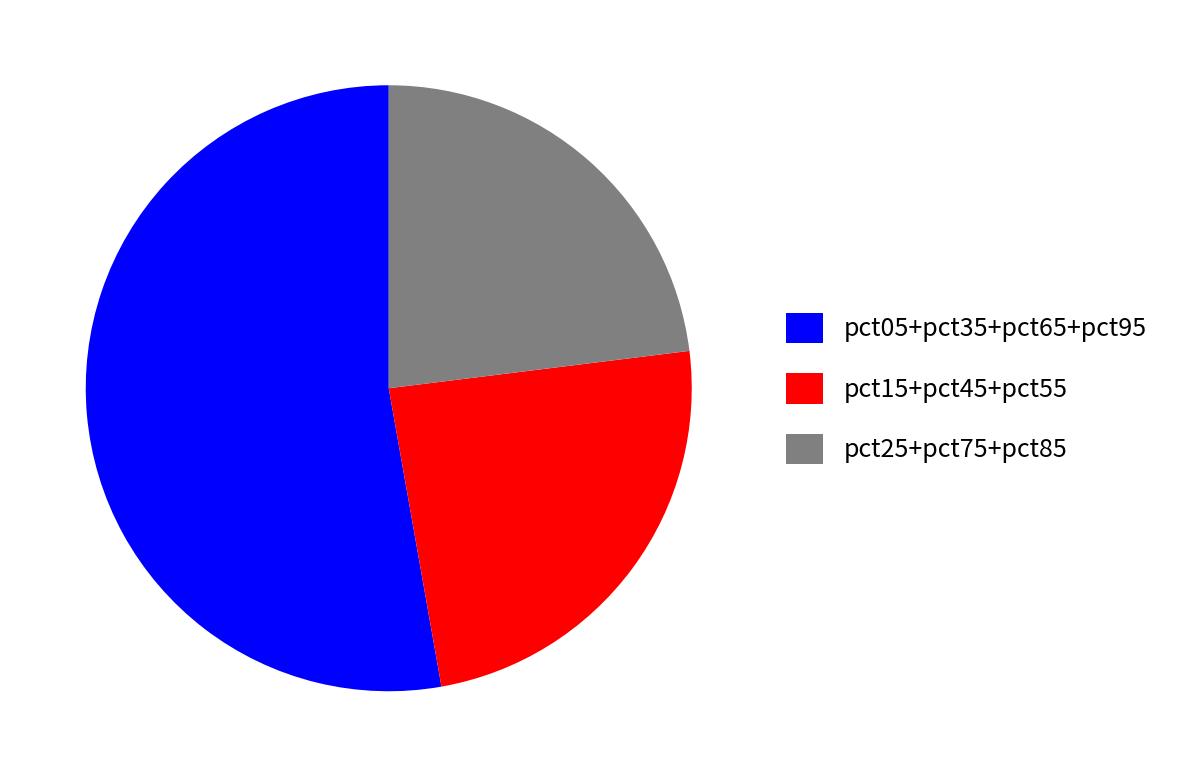

Is there any slice that represents more than half of the pie?

Yes